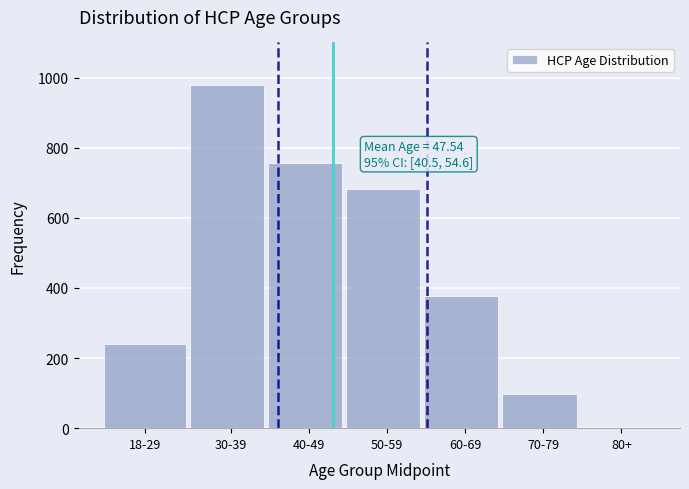

Reading left to right, list all the values displayed in this chart.

18-29=241	30-39=979	40-49=756	50-59=681	60-69=378	70-79=98	80+=1